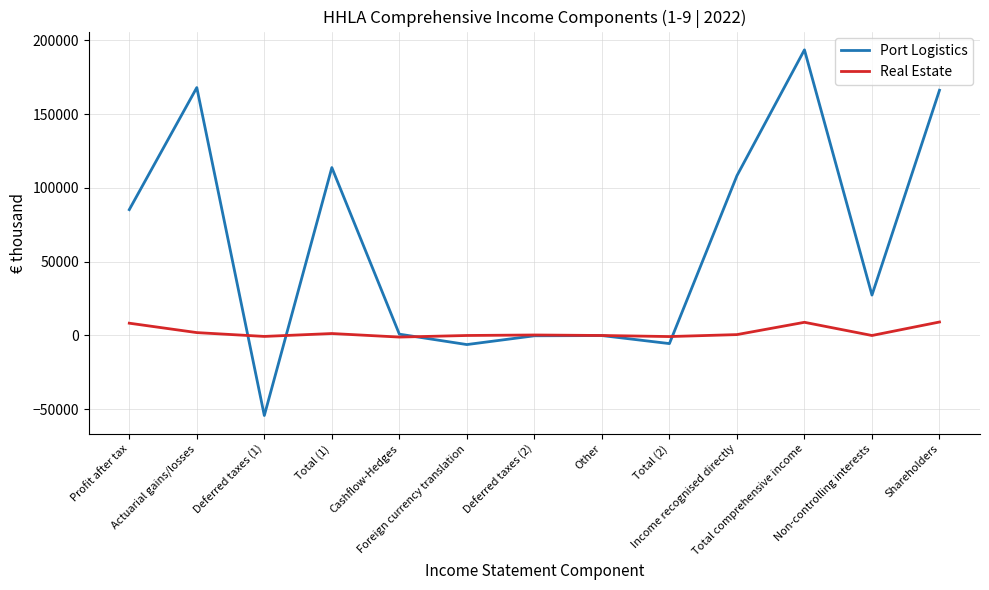

What is the maximum value shown in the chart?

193641